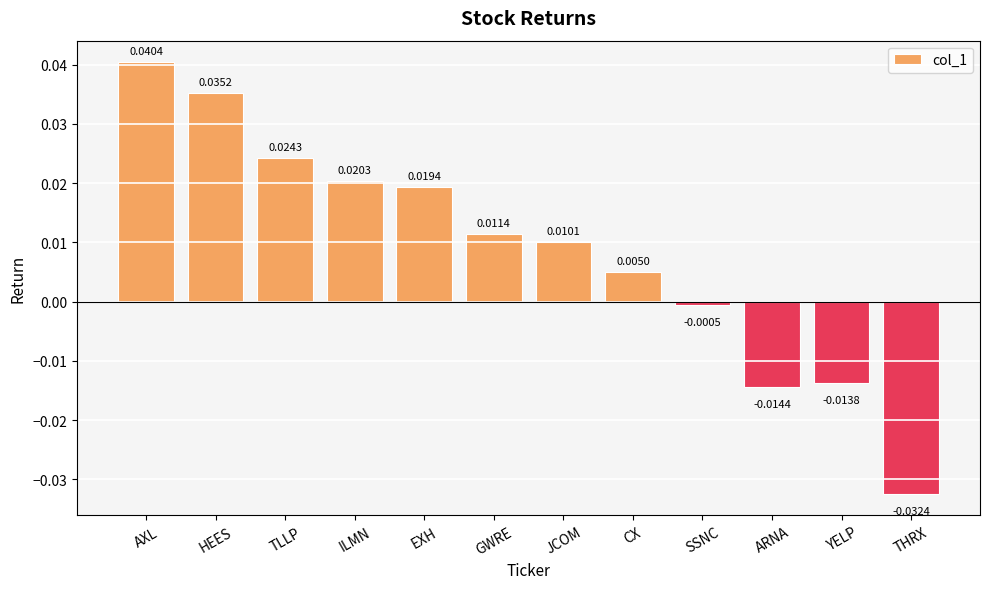

At which label does the data first exceed 0?

AXL